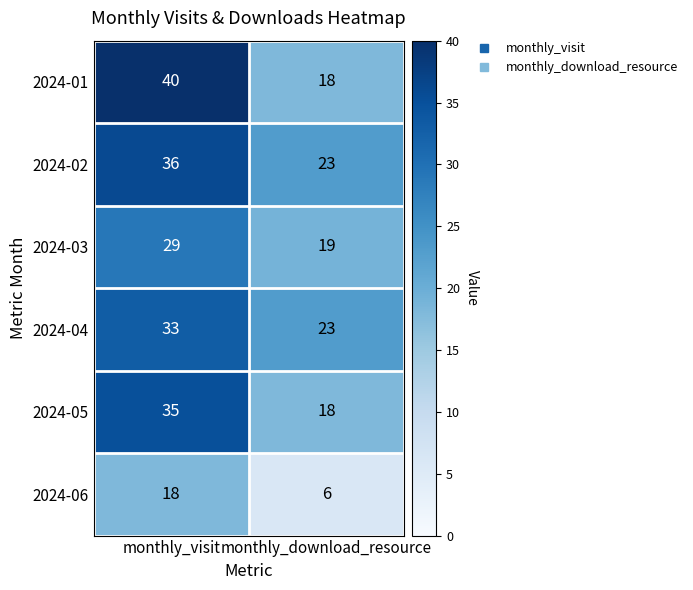

Which series has the widest spread of values?

2024-01